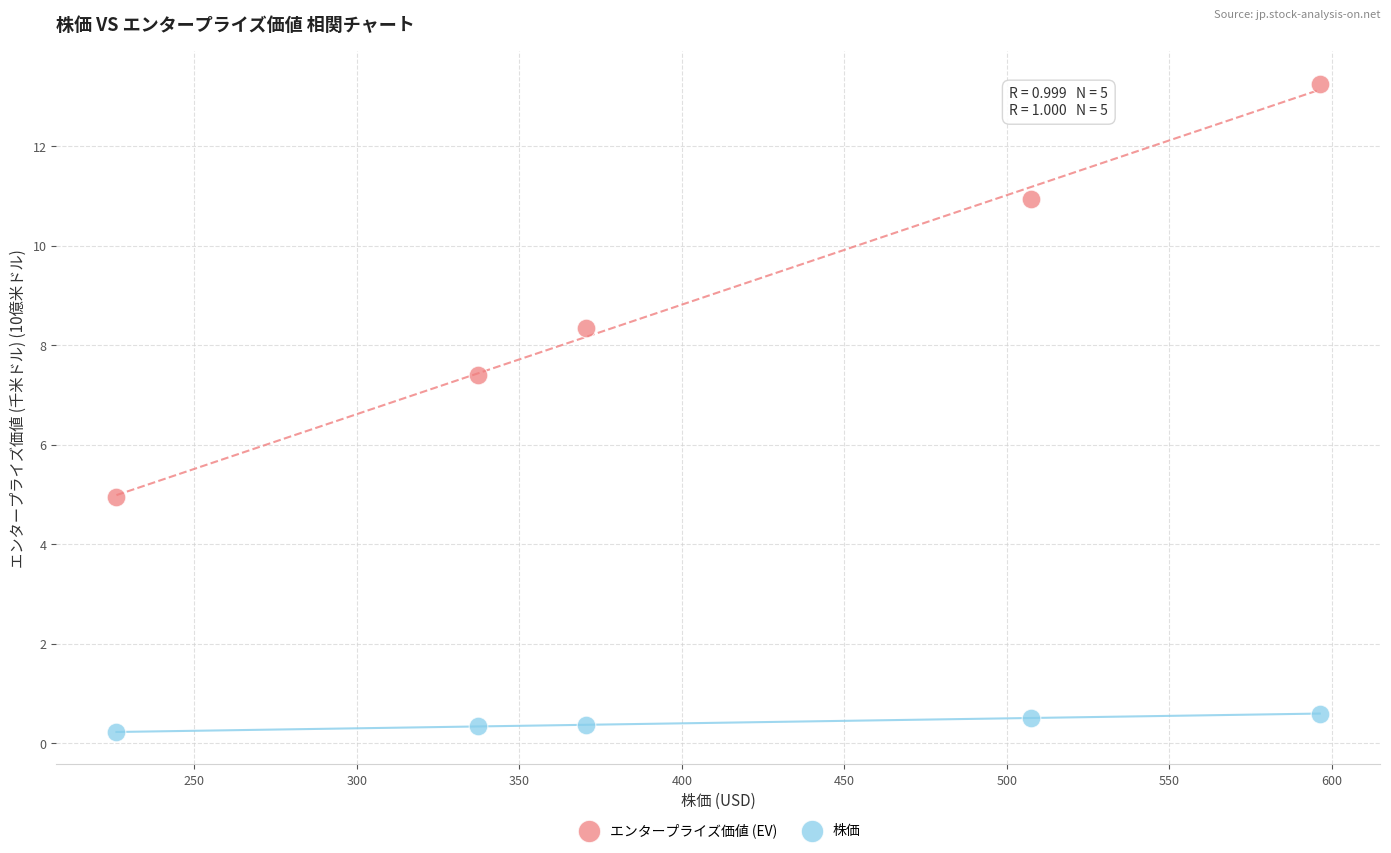

Which series reaches the maximum Y coordinate?

エンタープライズ価値 (EV)